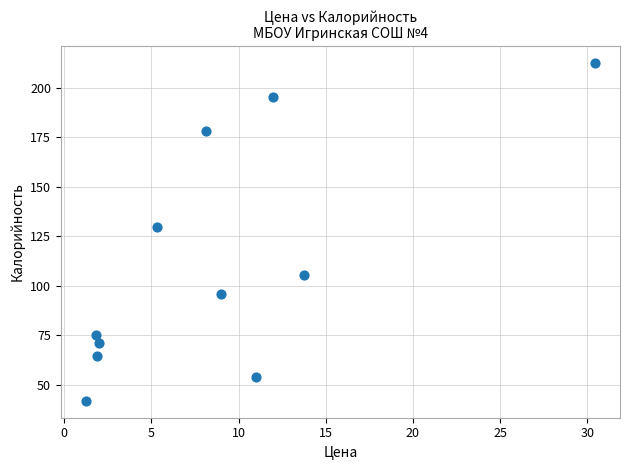

What Y value in the scatter plot is closest to 127?

129.5